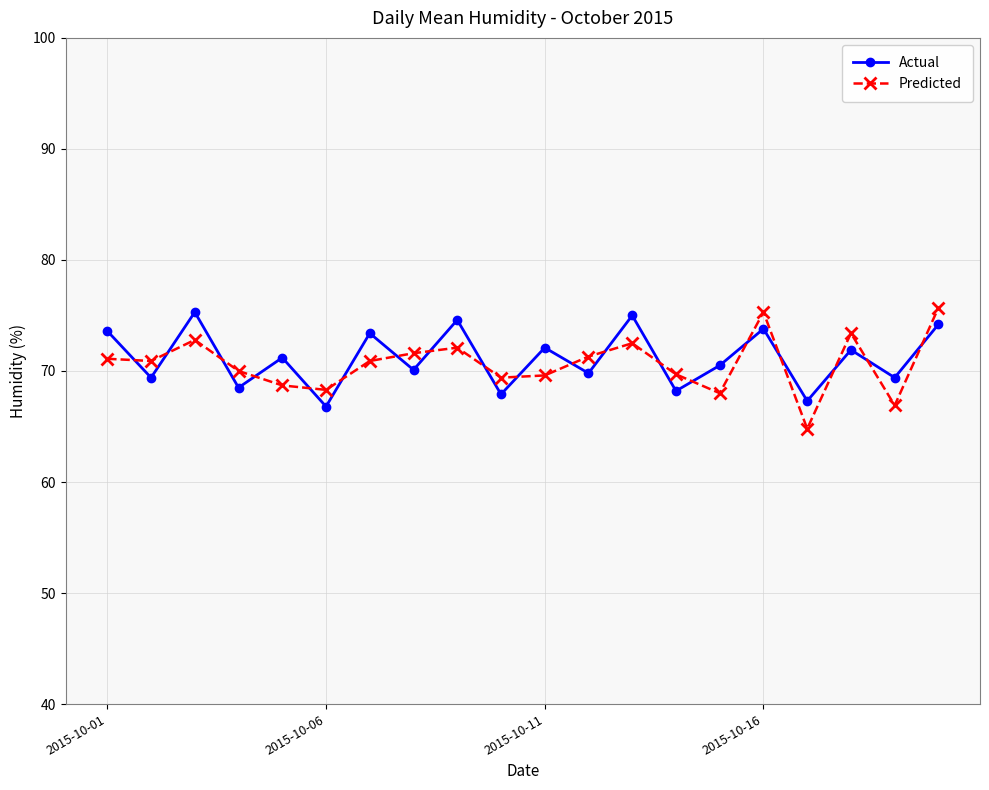

What is the average value of the Actual series?

71.2